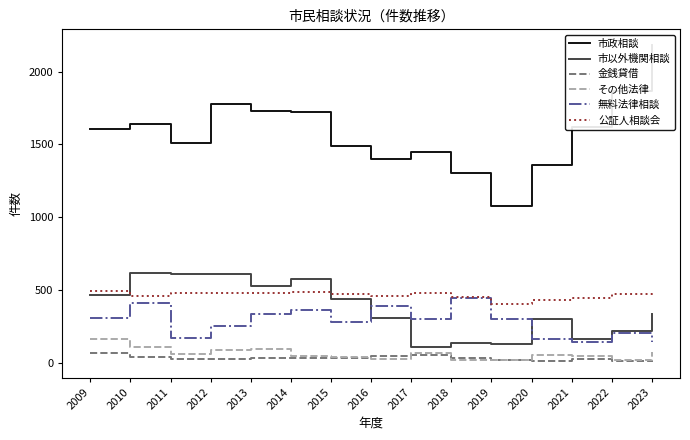

Where is the first local maximum for 金銭貸借?

2013